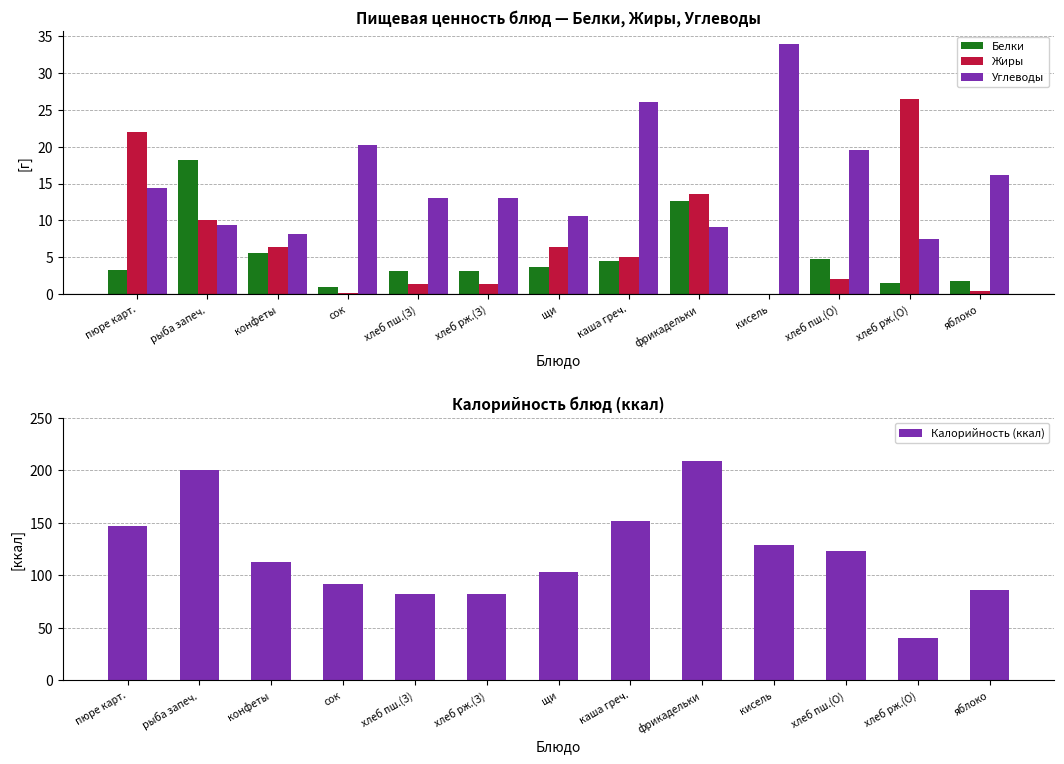

Read the Белки value at хлеб пш.(З).

3.2